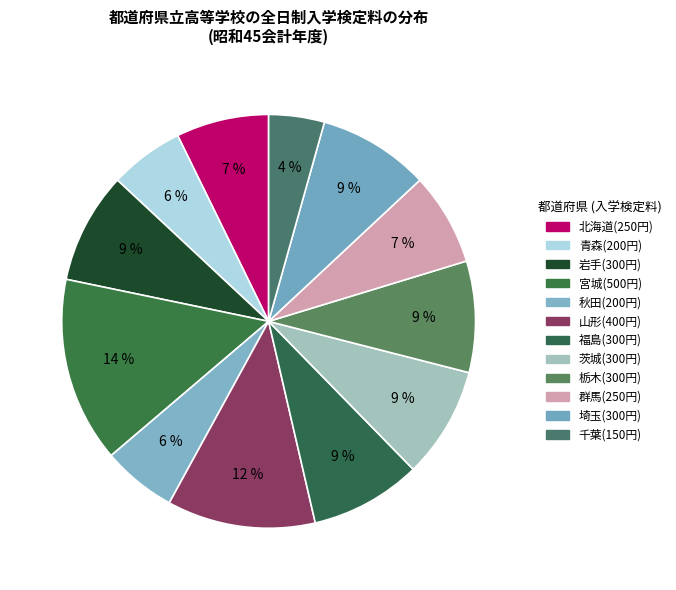

What percentage is NOT represented by 埼玉?

91.3%